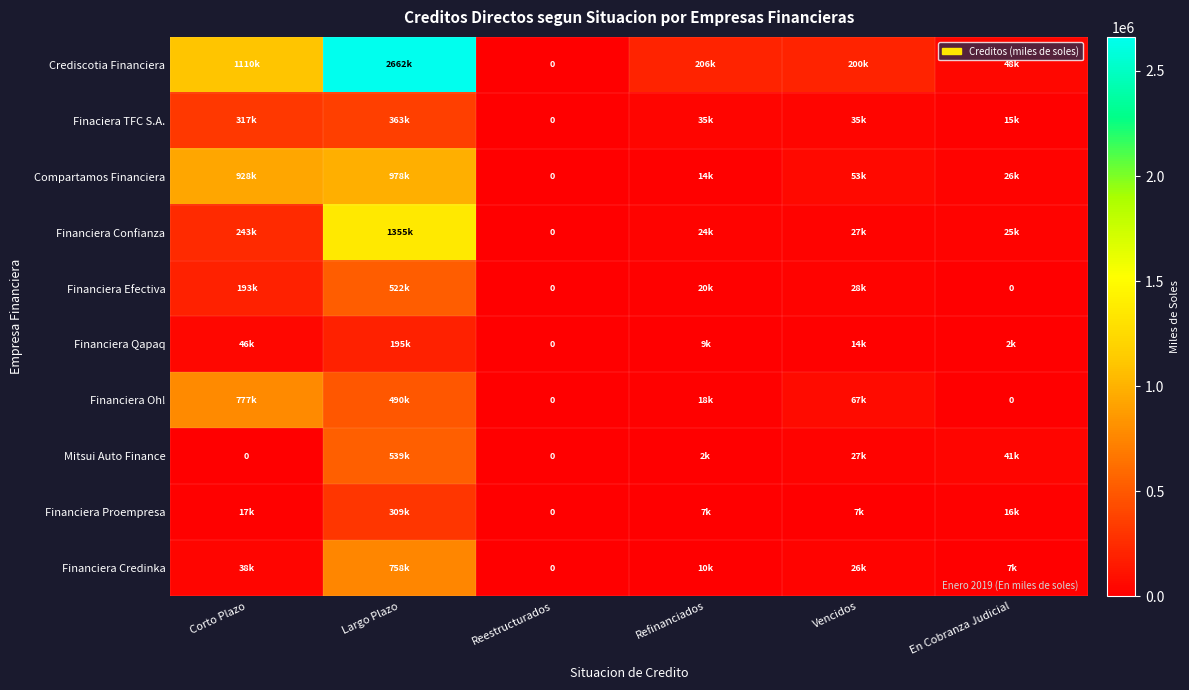

What is the difference between the maximum and minimum values in the Finaciera TFC S.A. series?

363384.6